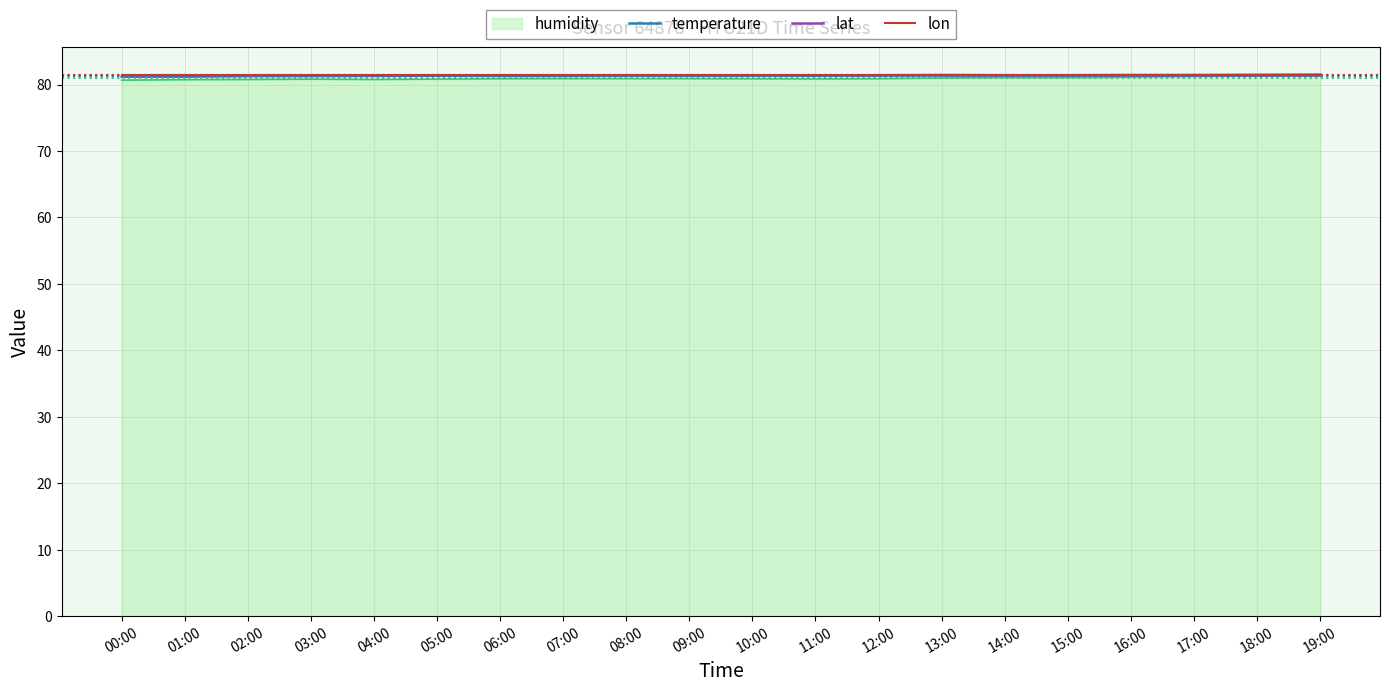

Which series has the largest range (max minus min)?

temperature